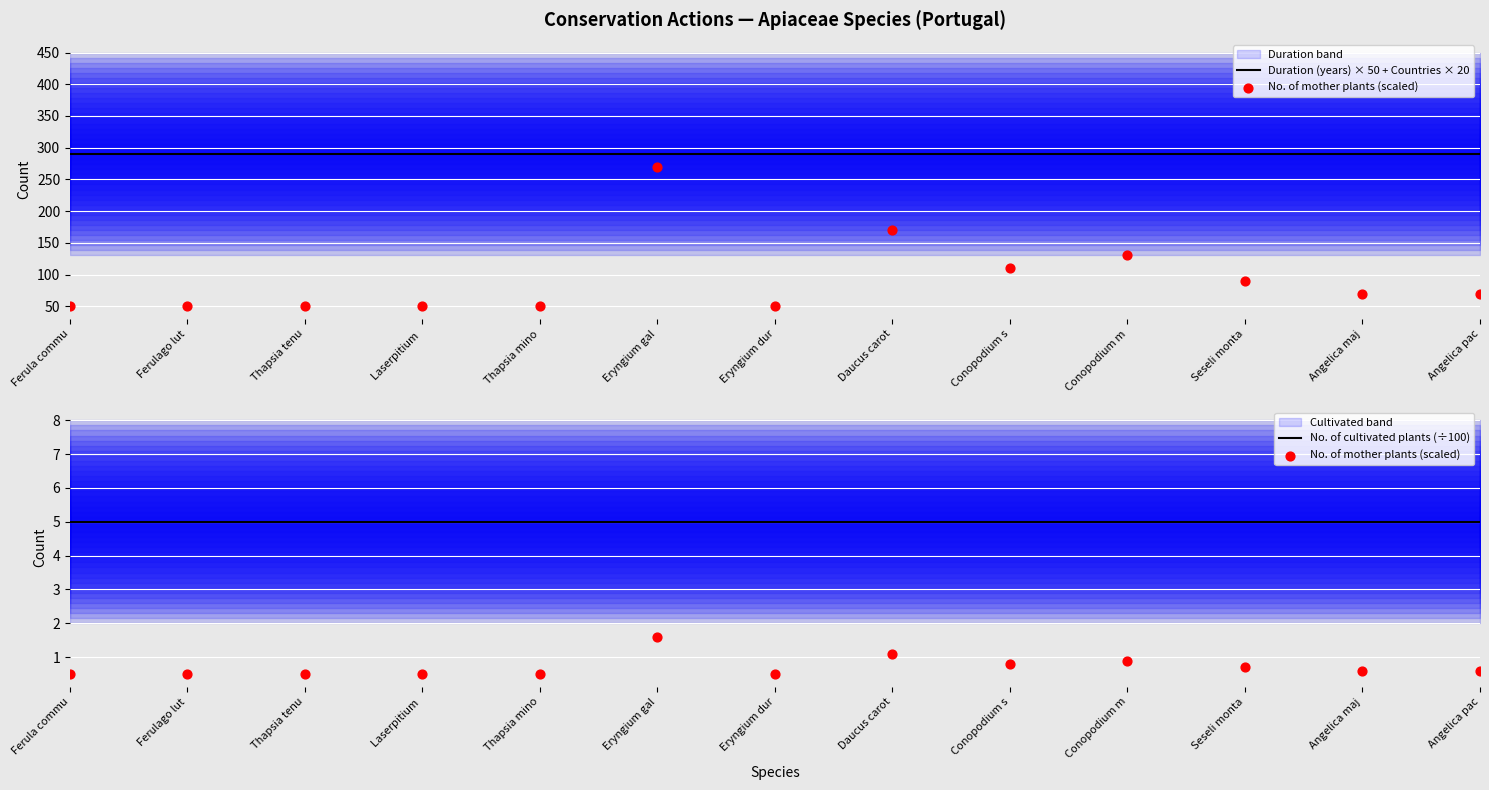

At which category is the sum across all series the highest?

Eryngium gal